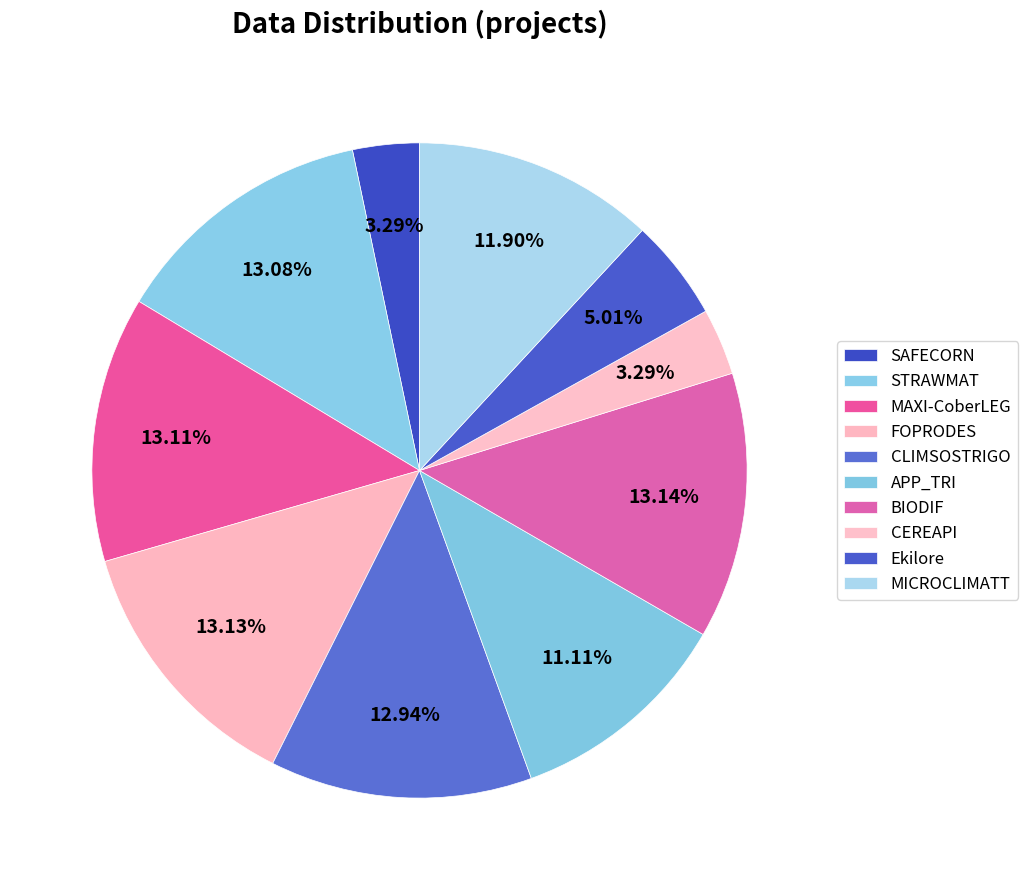

What is the smallest slice in the pie chart?

SAFECORN